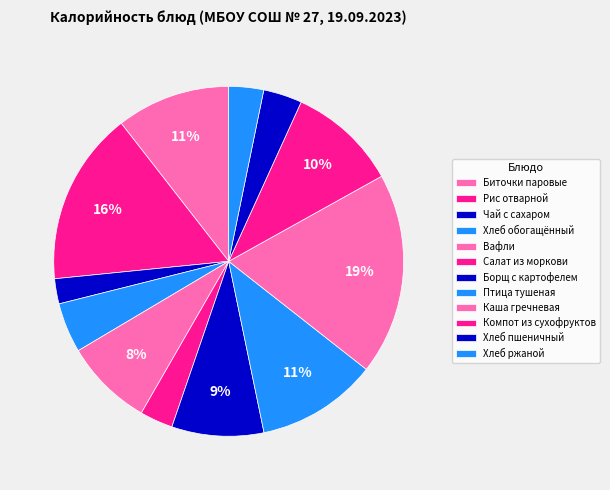

Count the number of slices in the pie.

12